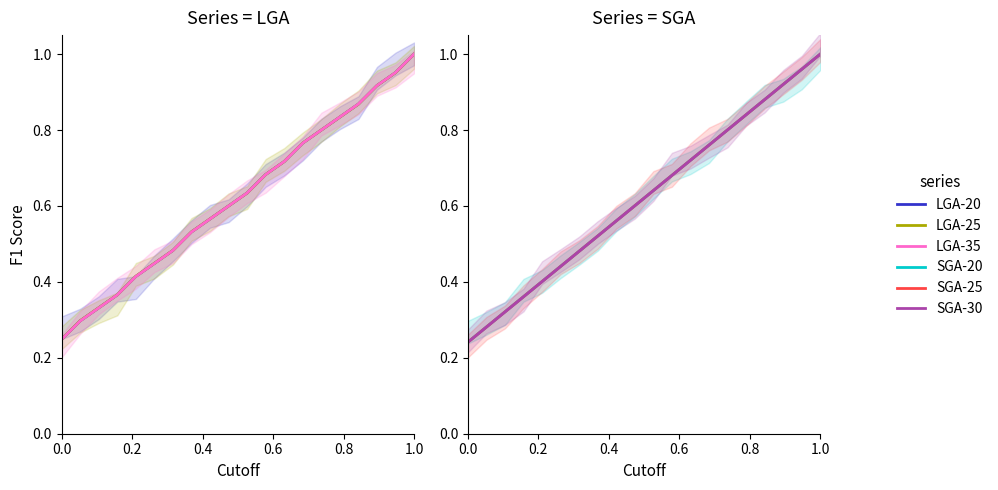

At which label does SGA-25 reach its peak?

19